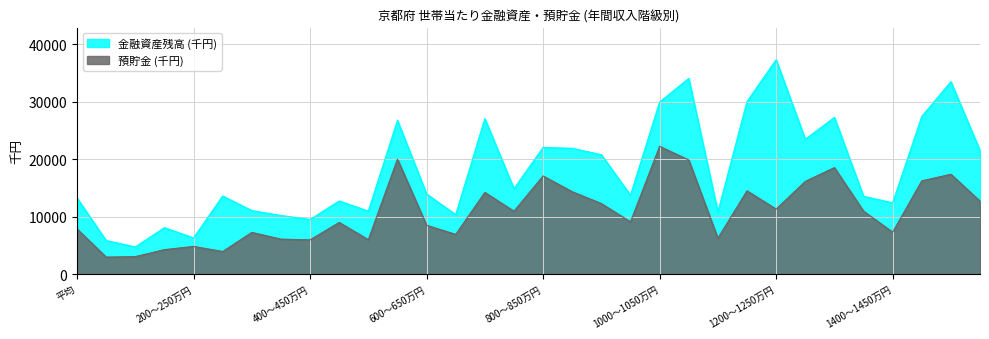

How many lines are shown in the chart?

2